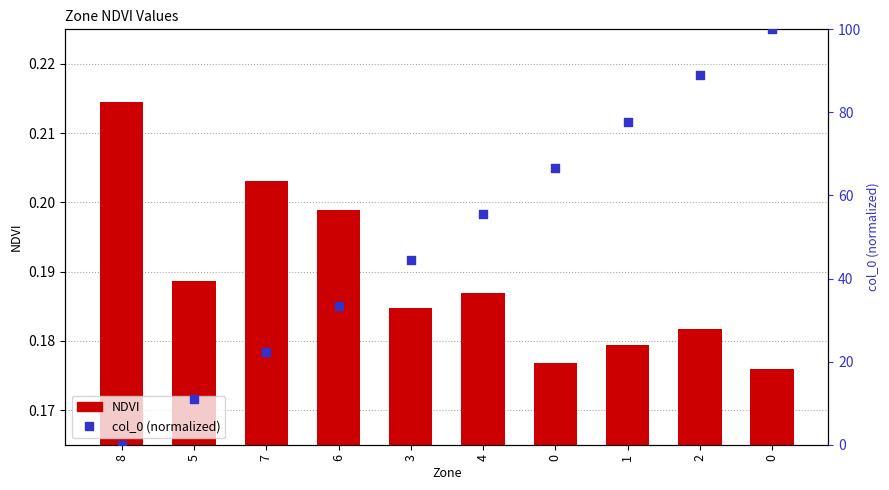

What are all the series names shown in the legend?

NDVI, col_0 (normalized)